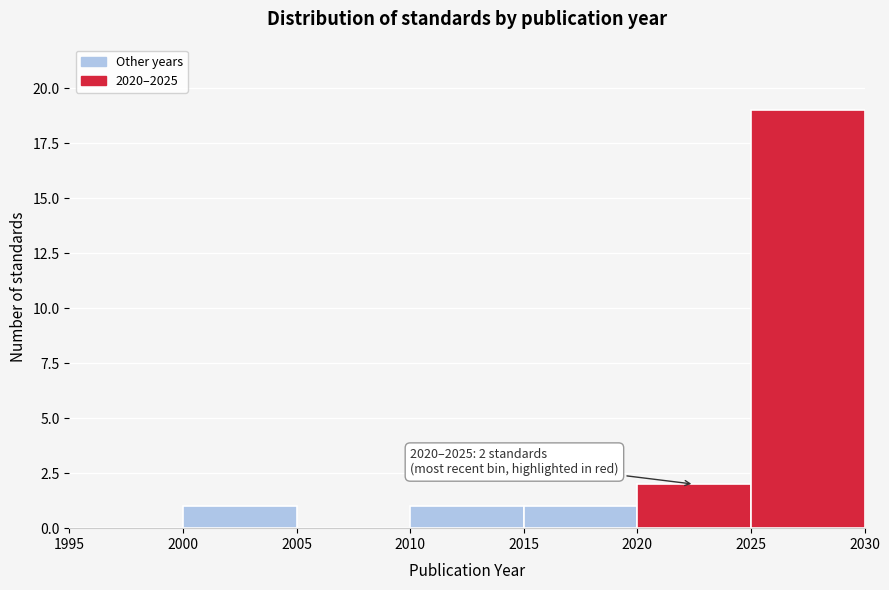

Over which range of the x-axis is the bar tallest?

2025 to 2030